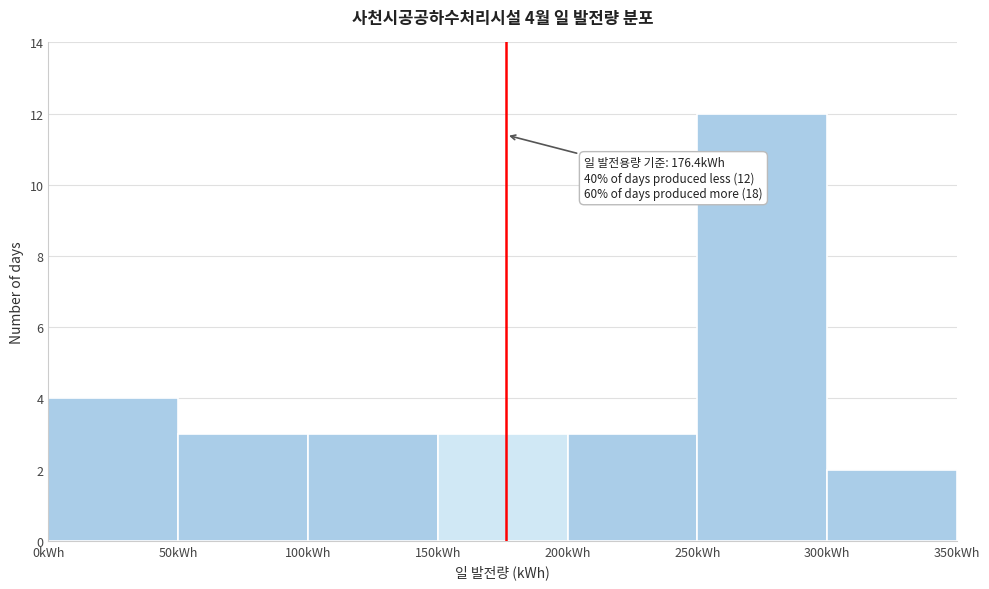

Over which range of the x-axis is the bar tallest?

250 to 300